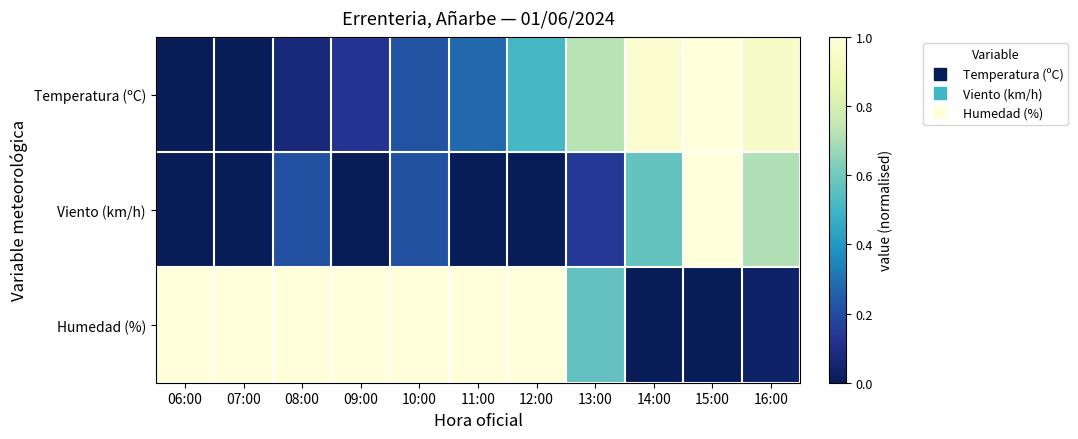

Reading left to right, what are all the values shown in this chart?

Temperatura (ºC): 06:00=0.0	07:00=0.0	08:00=0.1	09:00=0.1	10:00=0.2	11:00=0.3	12:00=0.5	13:00=0.7	14:00=1.0	15:00=1.0	16:00=0.9
Viento (km/h): 06:00=0.0	07:00=0.0	08:00=0.2	09:00=0.0	10:00=0.2	11:00=0.0	12:00=0.0	13:00=0.1	14:00=0.6	15:00=1.0	16:00=0.7
Humedad (%): 06:00=1.0	07:00=1.0	08:00=1.0	09:00=1.0	10:00=1.0	11:00=1.0	12:00=1.0	13:00=0.6	14:00=0.0	15:00=0.0	16:00=0.0